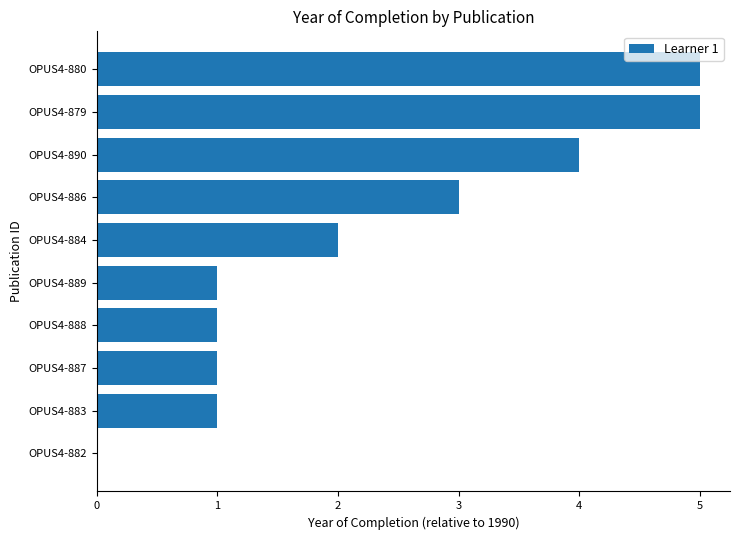

What is the sum of all values?

23